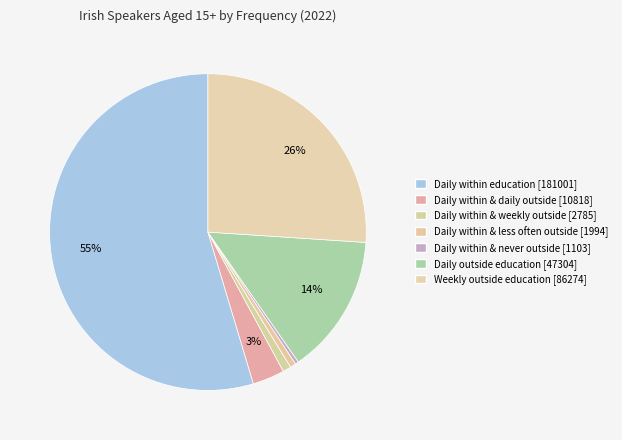

How many slices are in this pie chart?

7